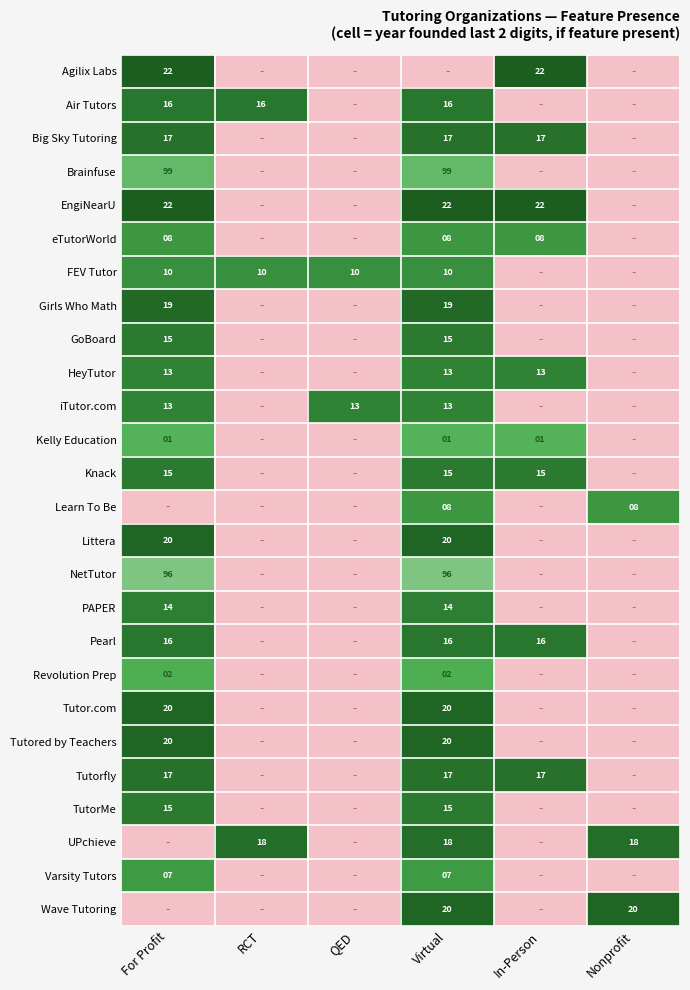

Is the value of TutorMe at Virtual greater than the value of FEV Tutor at For Profit?

Yes